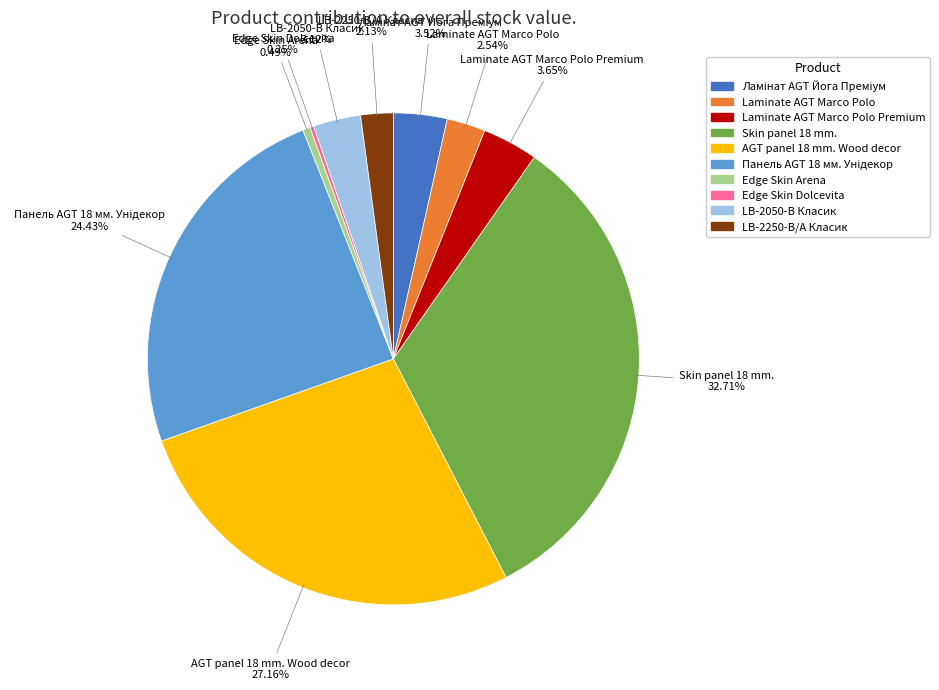

Is there any slice that represents more than half of the pie?

No